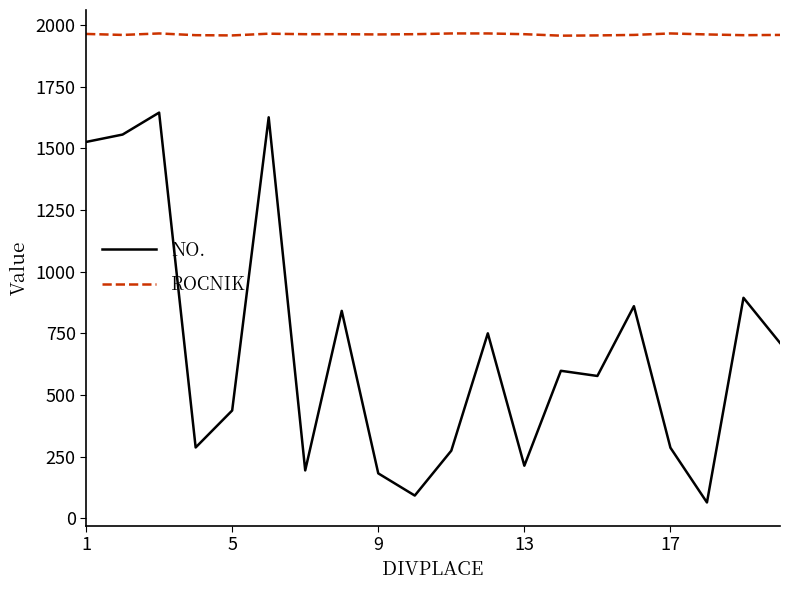

List the series in order of their peak value, lowest first.

NO., ROCNIK